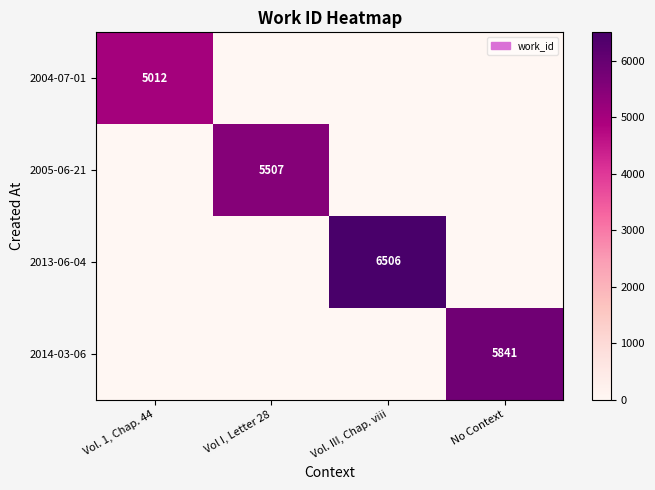

The value of 2014-03-06 at No Context is 1613. True or false?

False